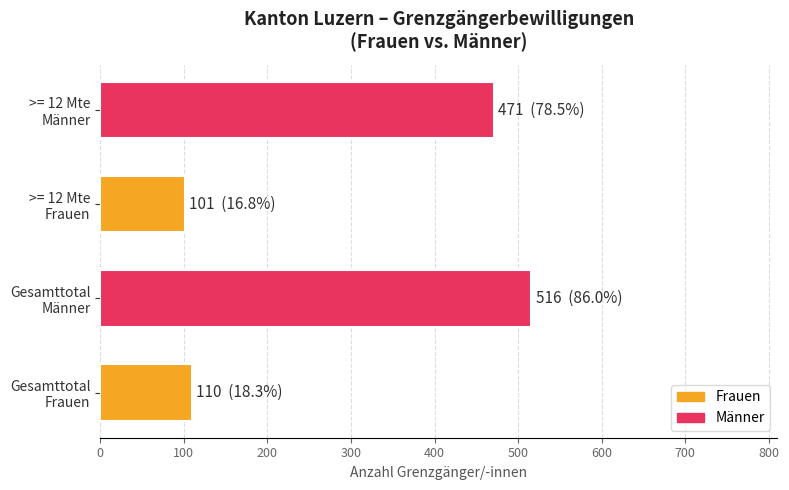

What is the average value?

300